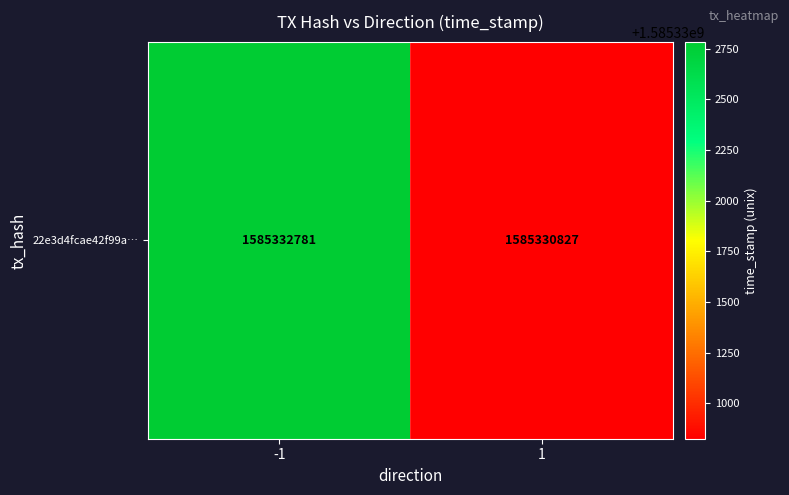

What is the ratio of the value at -1 to the value at 1?

1.0